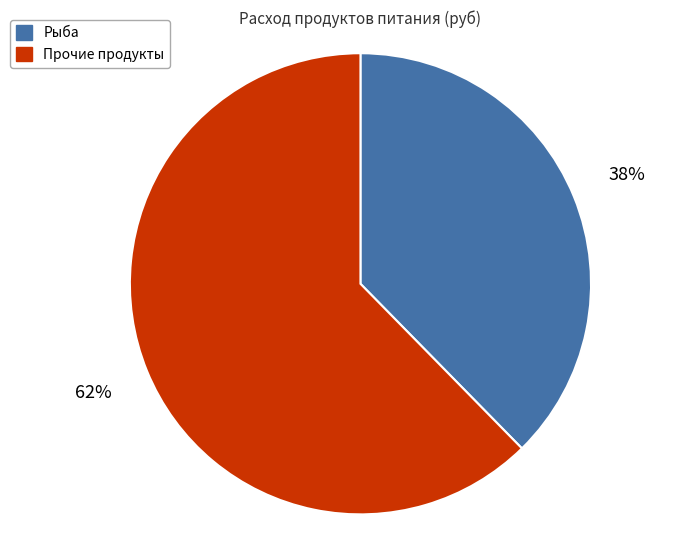

To the nearest percent, what percentage of the pie is Прочие продукты?

62%